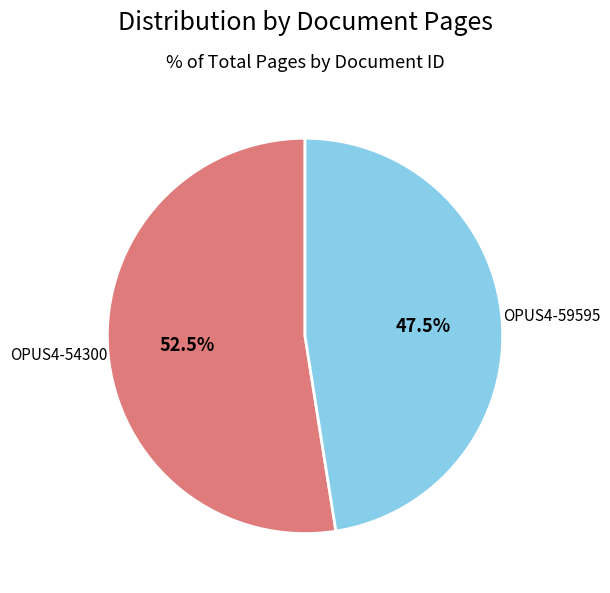

How many slices are in this pie chart?

2